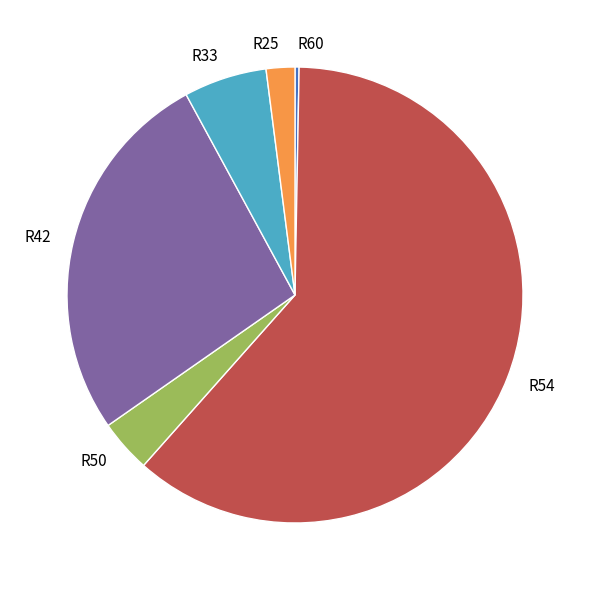

Does R60 account for over 50% of the chart?

No